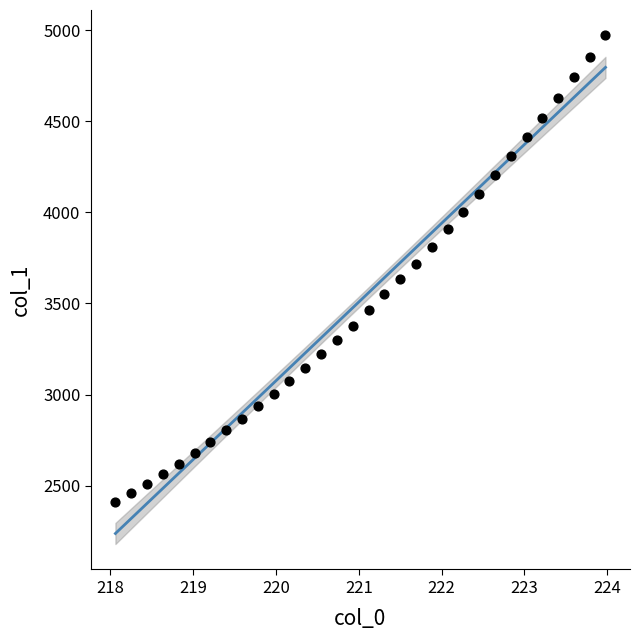

What is the range of Y values (max minus min)?

2562.8